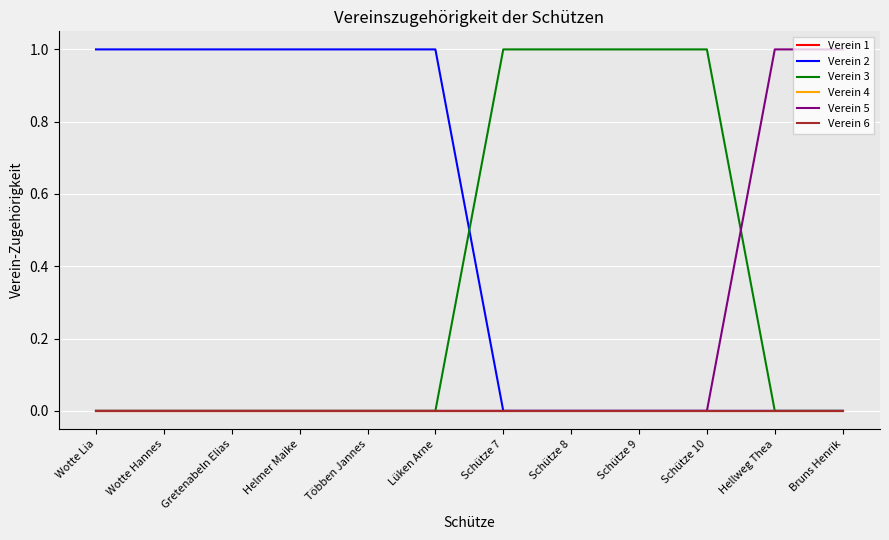

Does the chart have visible grid lines?

Yes